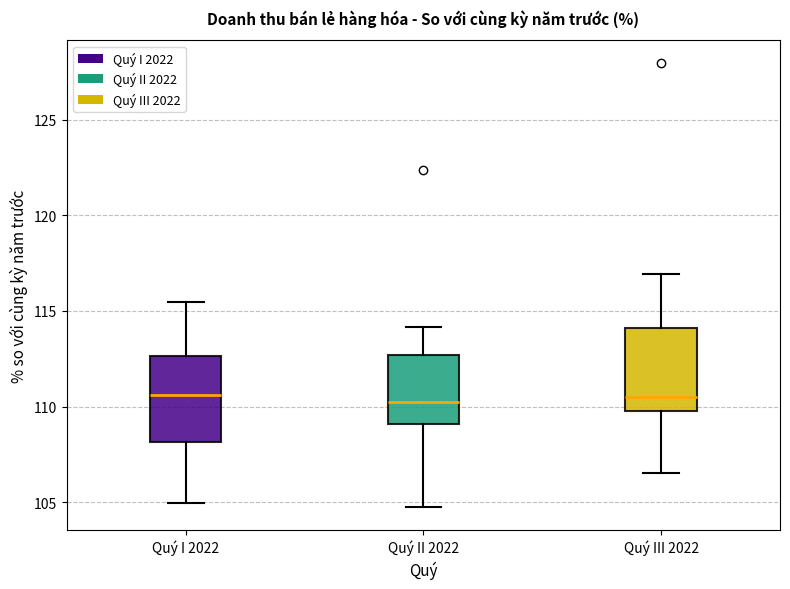

Where is the lower edge of the box for Quý II 2022 on the y-axis? The values are not printed on the chart, so give them approximately, as read against the axis.

109.0